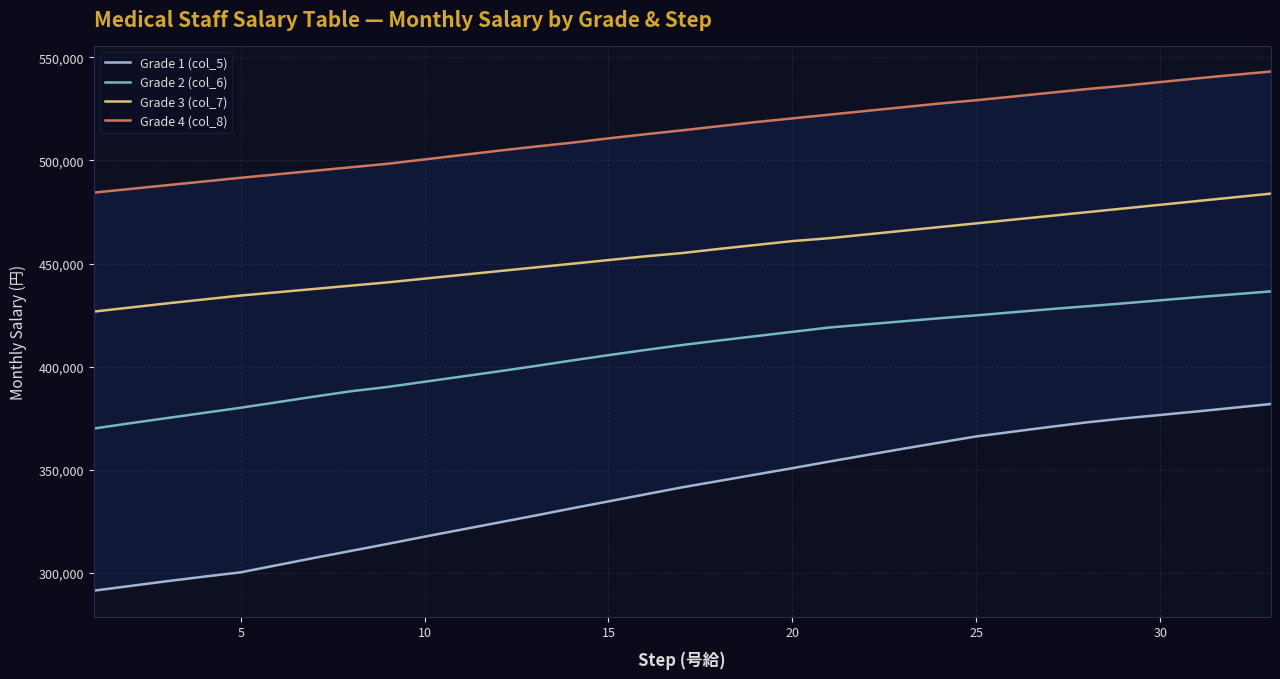

True or false: Grade 3 (col_7) and Grade 2 (col_6) cross at least once.

False